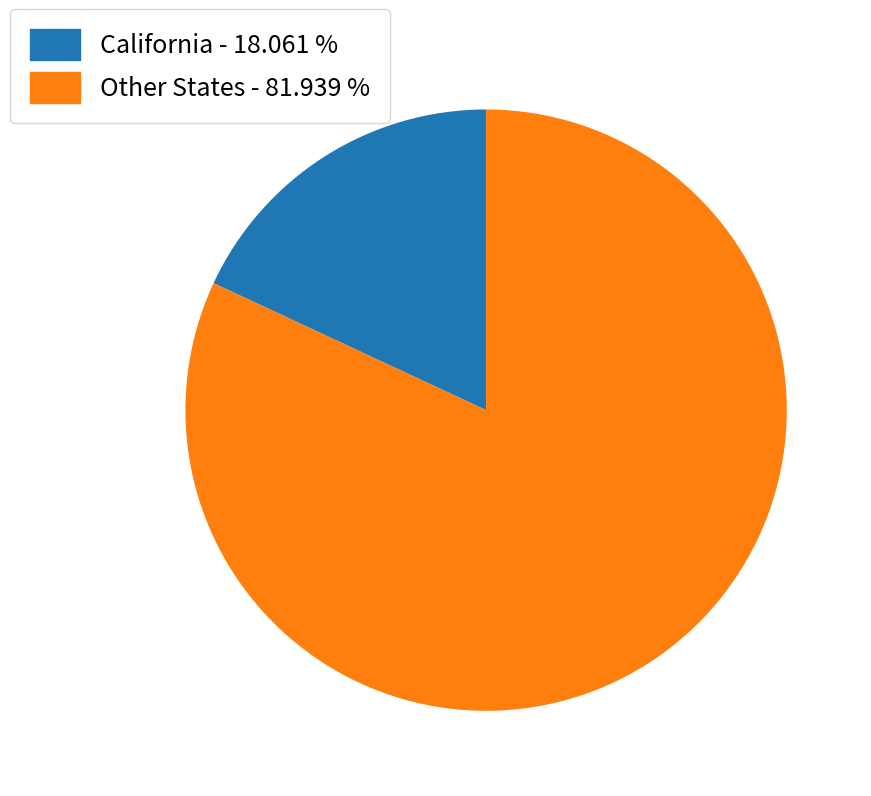

Is there a majority slice in this chart?

Yes